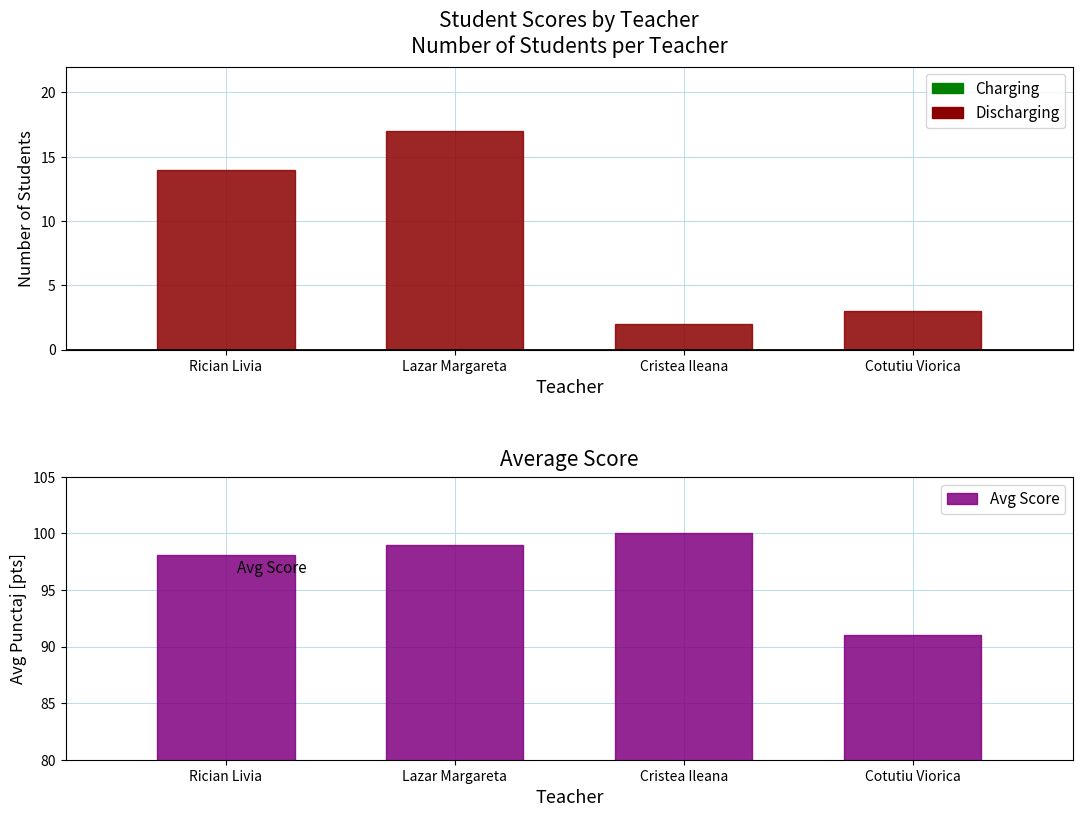

What is the total value across all series at Lazar Margareta?

115.9